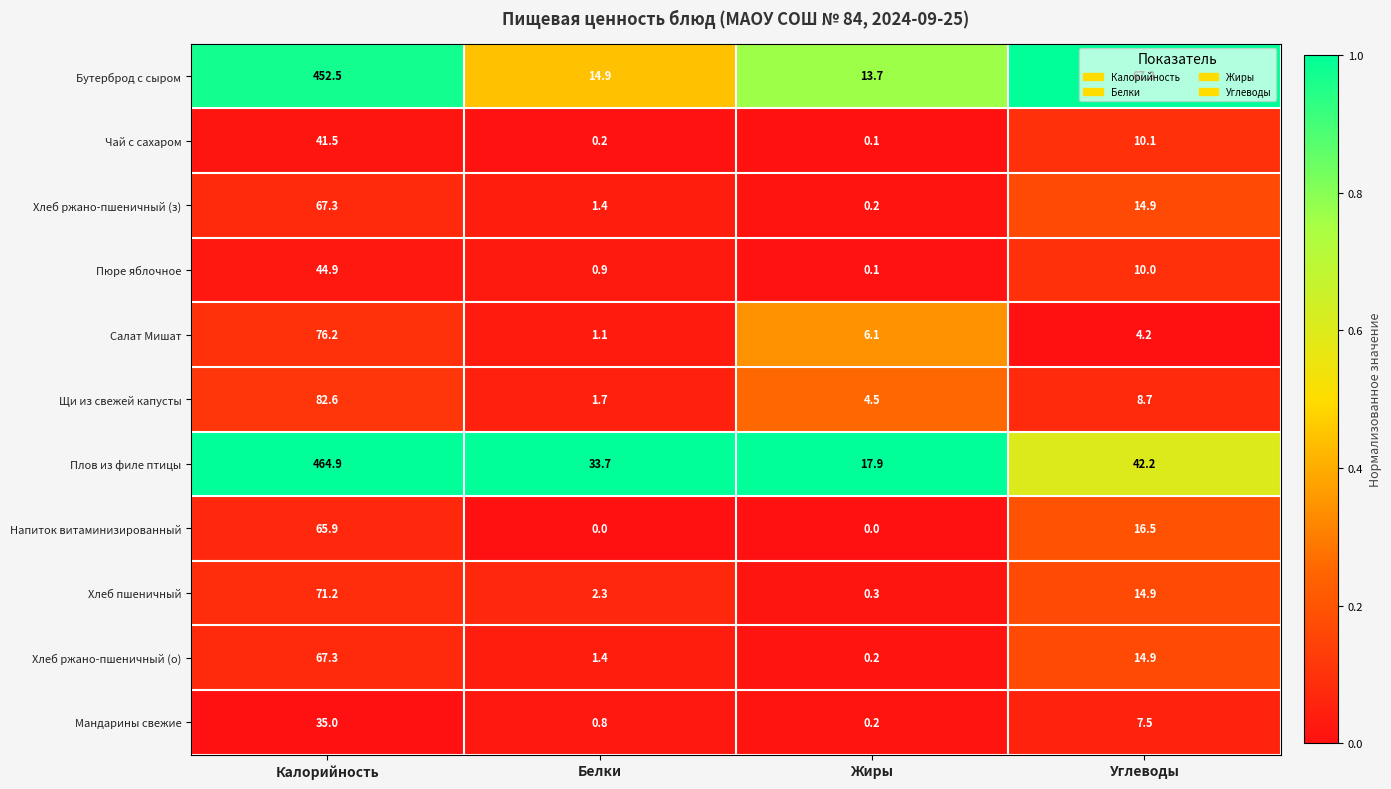

What is the difference between the maximum and minimum values in the Чай с сахаром series?

41.4